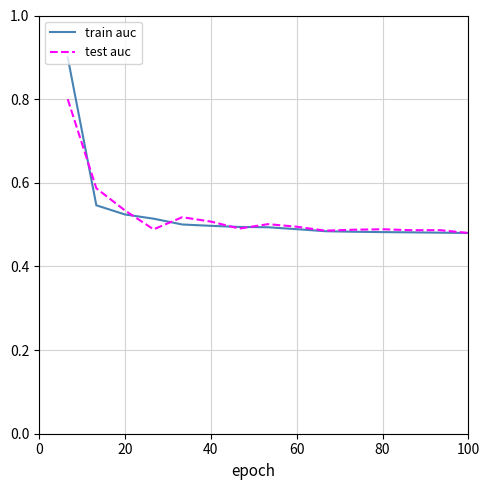

What is the difference between the maximum and minimum values in the test auc series?

0.3